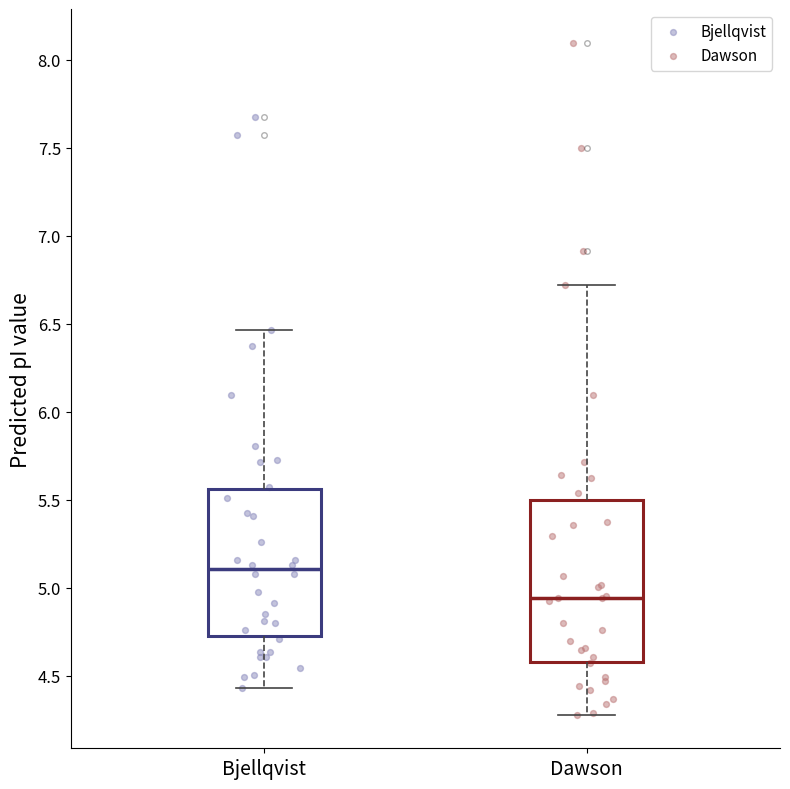

Which box has the lowest median line?

Dawson